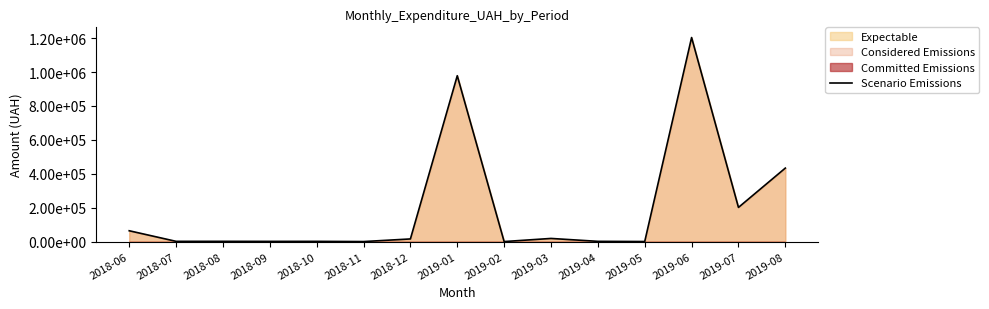

Does the chart display data point markers on the line(s)?

No